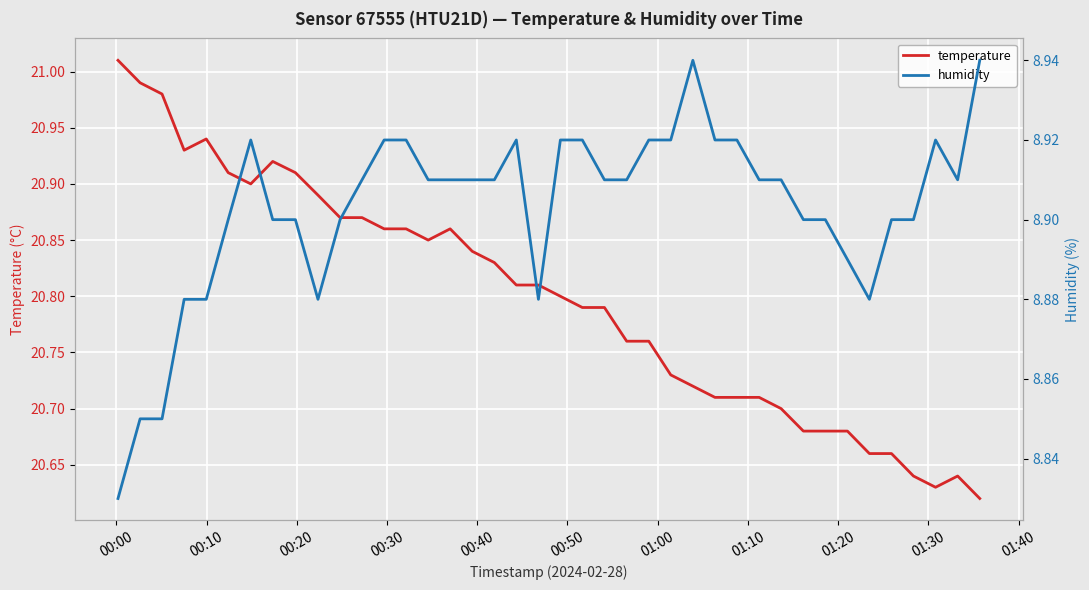

Is it true that humidity equals 6.2 at 34?

False